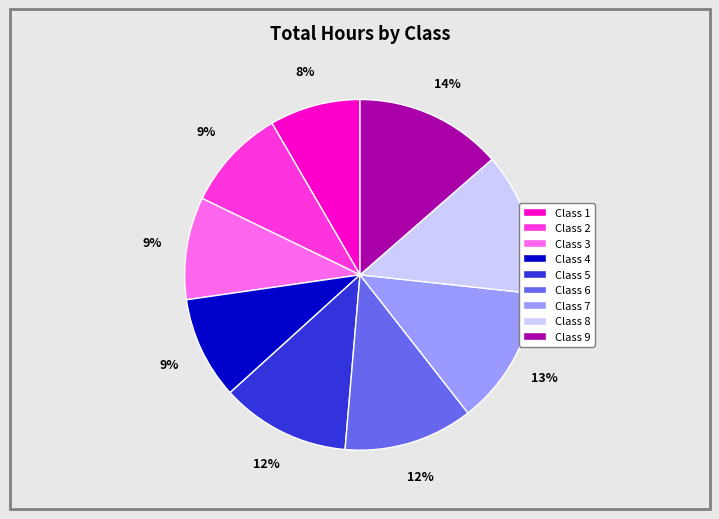

To the nearest percent, what is the average slice percentage?

11%